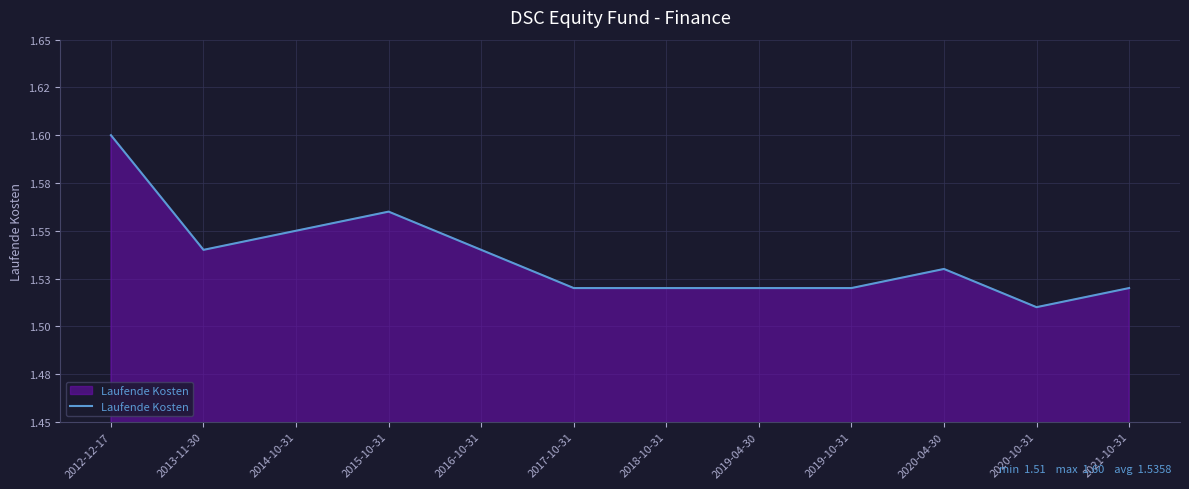

Does the chart have visible grid lines?

Yes